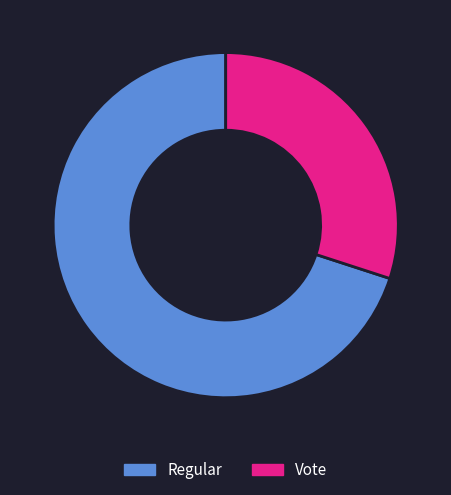

Is it true that Vote is 30% of the pie?

True